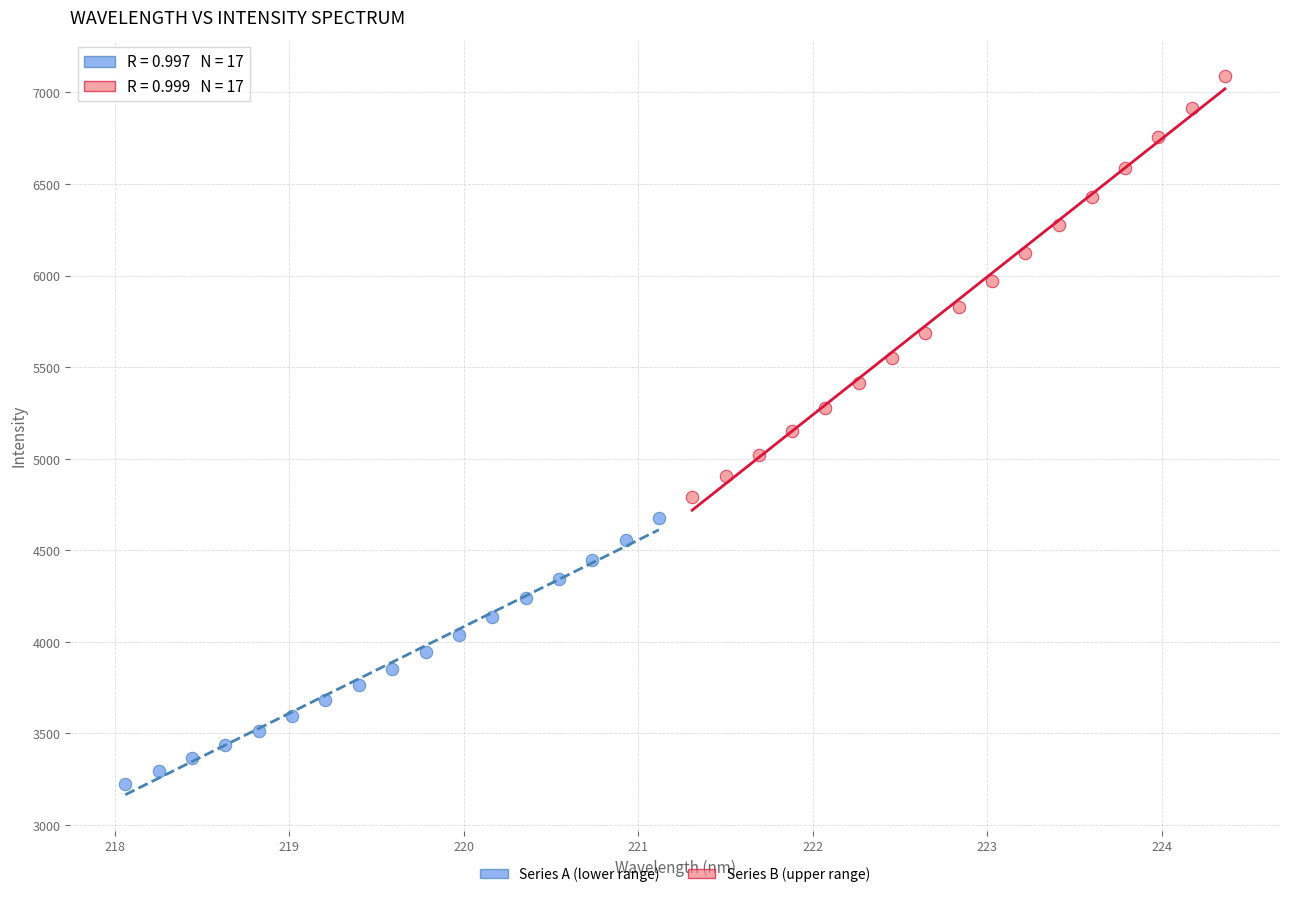

Which series reaches the minimum Y coordinate?

Series A (lower range)